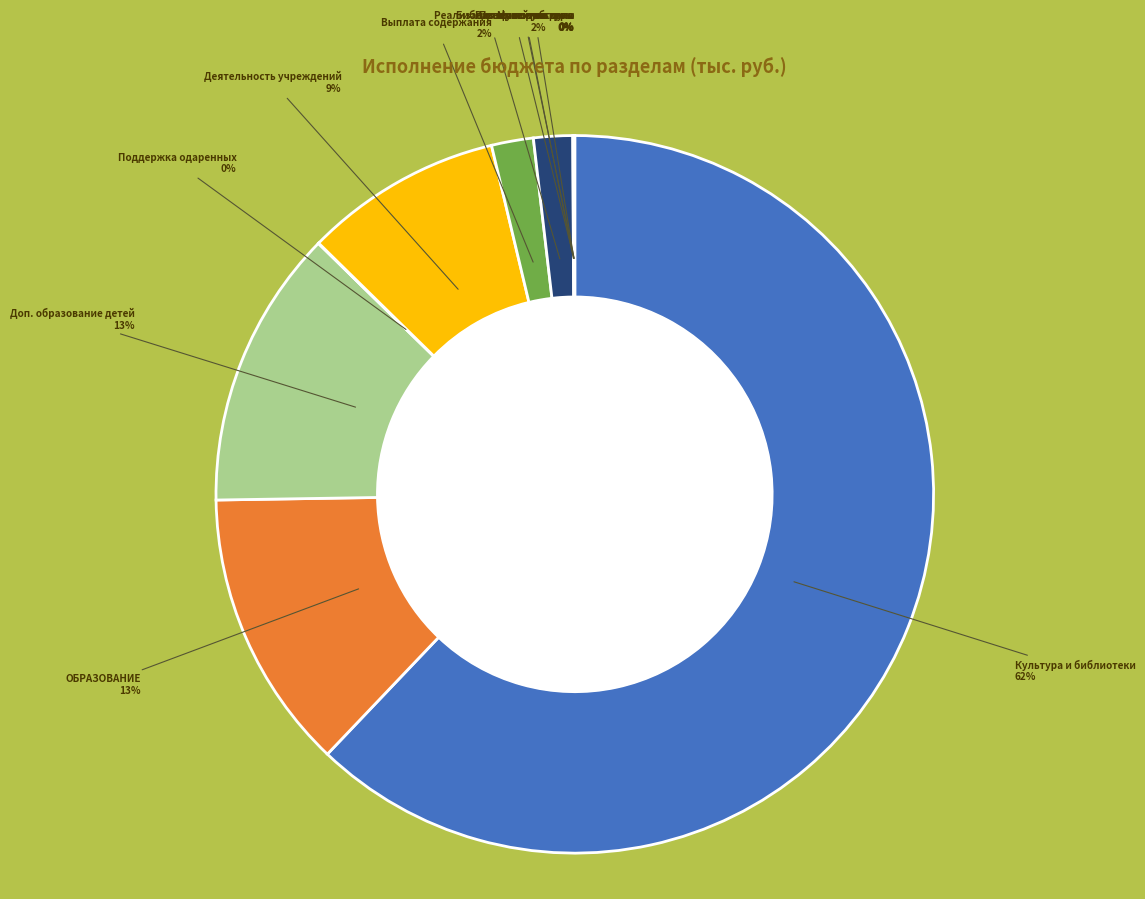

Which category accounts for the majority?

Культура и библиотеки